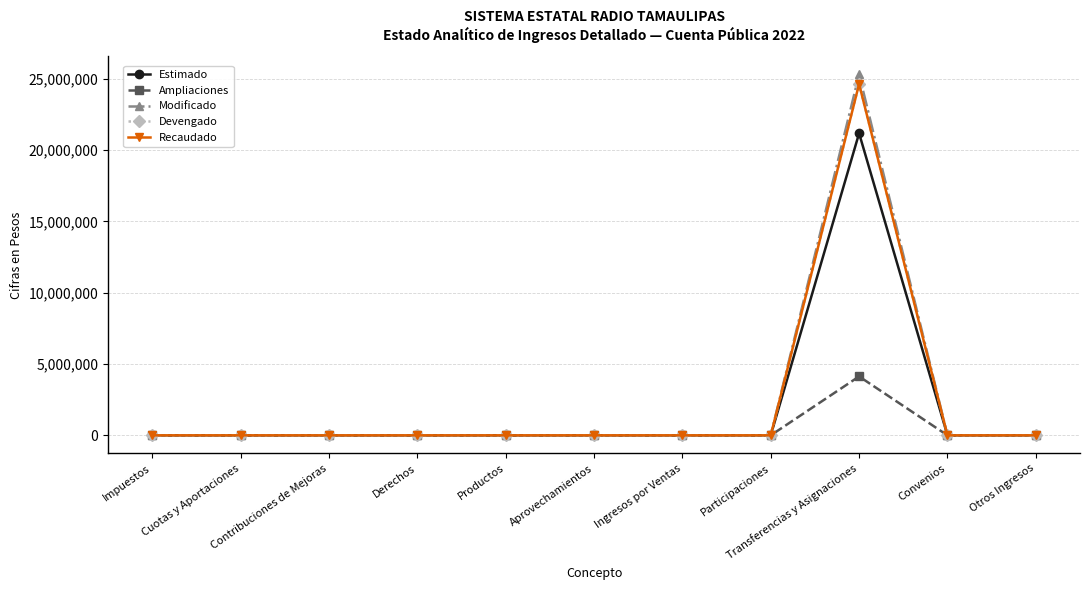

Does the chart have visible grid lines?

Yes